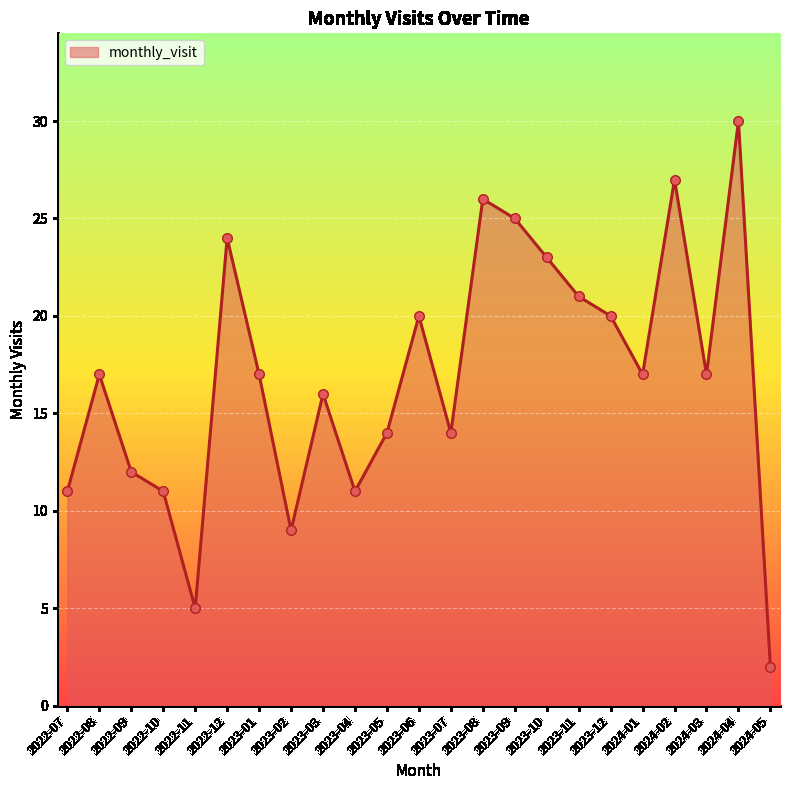

What is the change in value from 2022-11 to 2023-09?

+20